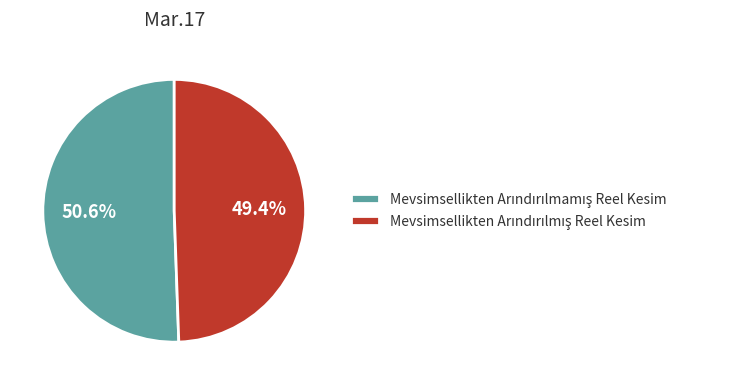

Is there a majority slice in this chart?

Yes